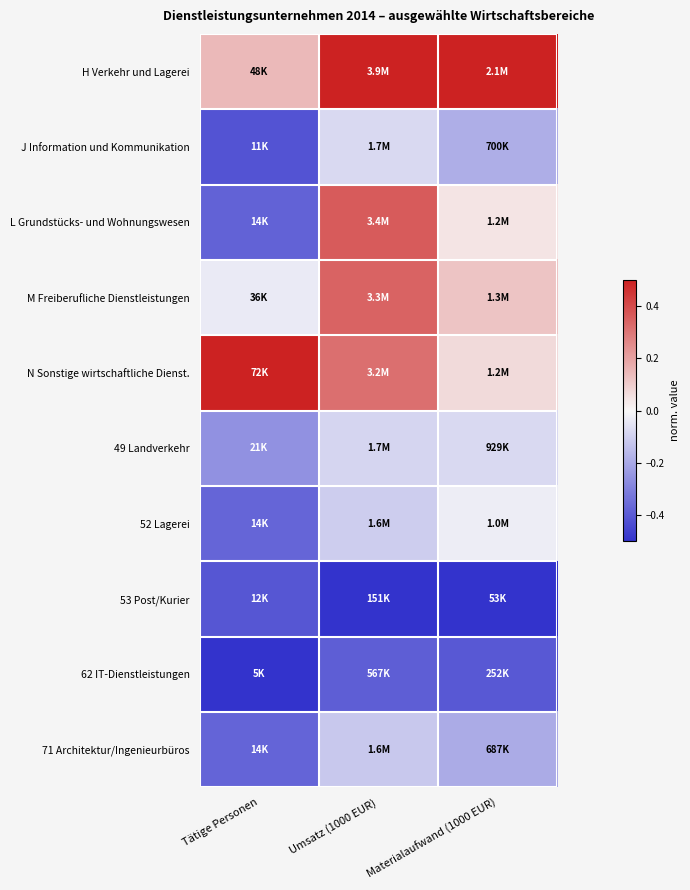

At which category is the sum across all series the highest?

Umsatz (1000 EUR)